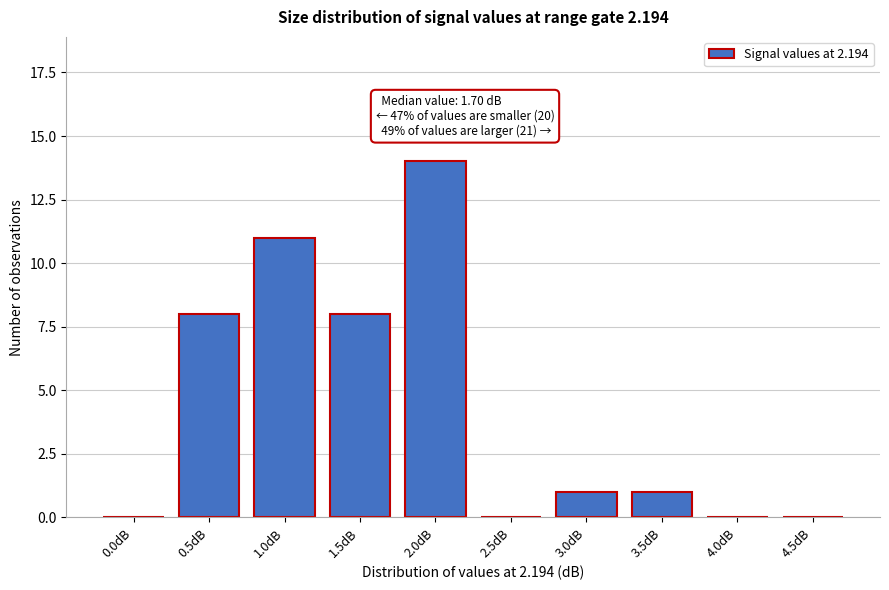

Reading left to right, what are all the values shown in this chart?

0.0dB=0	0.5dB=8	1.0dB=11	1.5dB=8	2.0dB=14	2.5dB=0	3.0dB=1	3.5dB=1	4.0dB=0	4.5dB=0